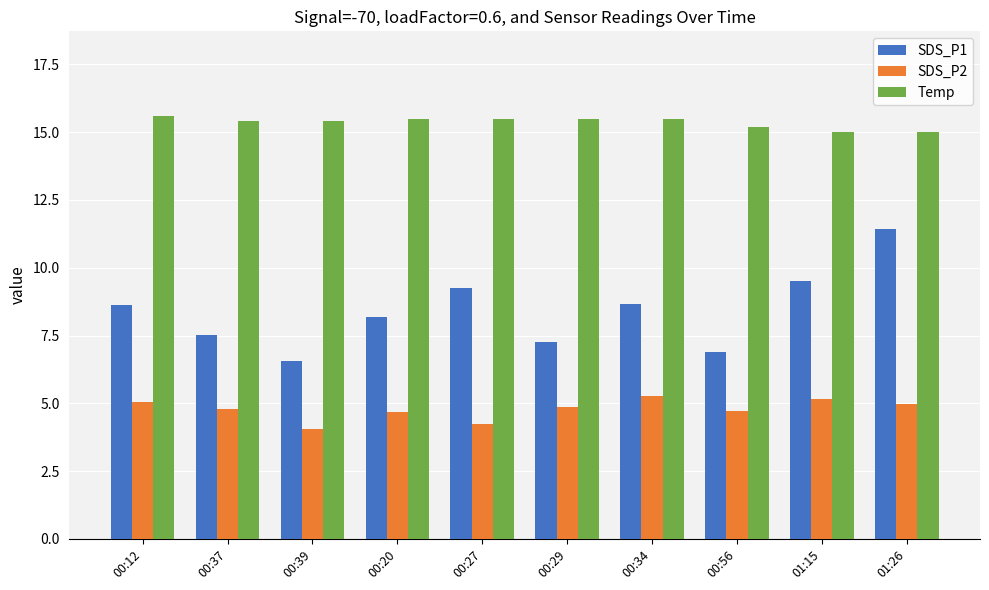

What is the minimum value for Temp?

15.0